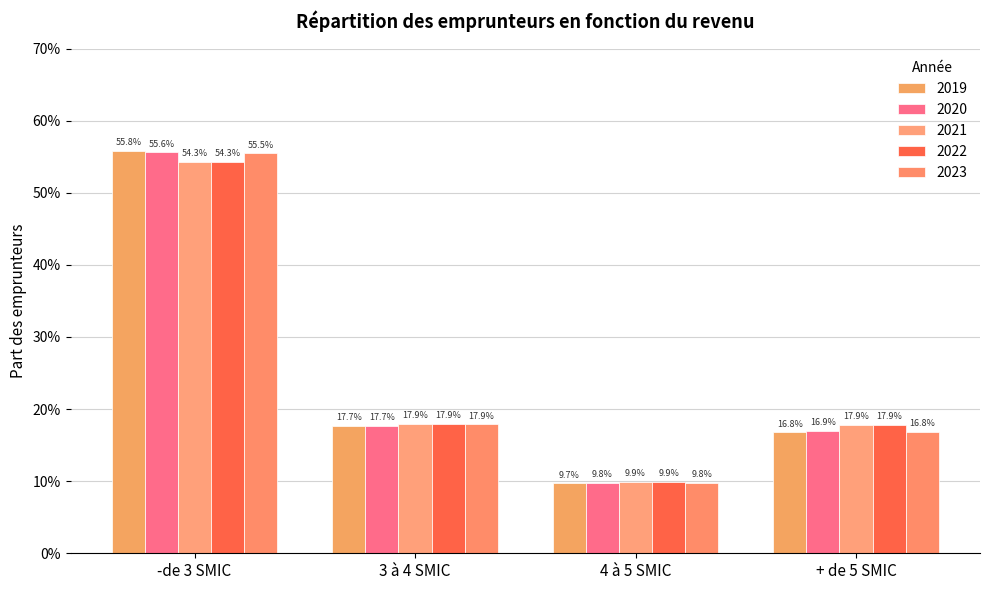

Is it true that 2019 equals 0.6 at -de 3 SMIC?

True